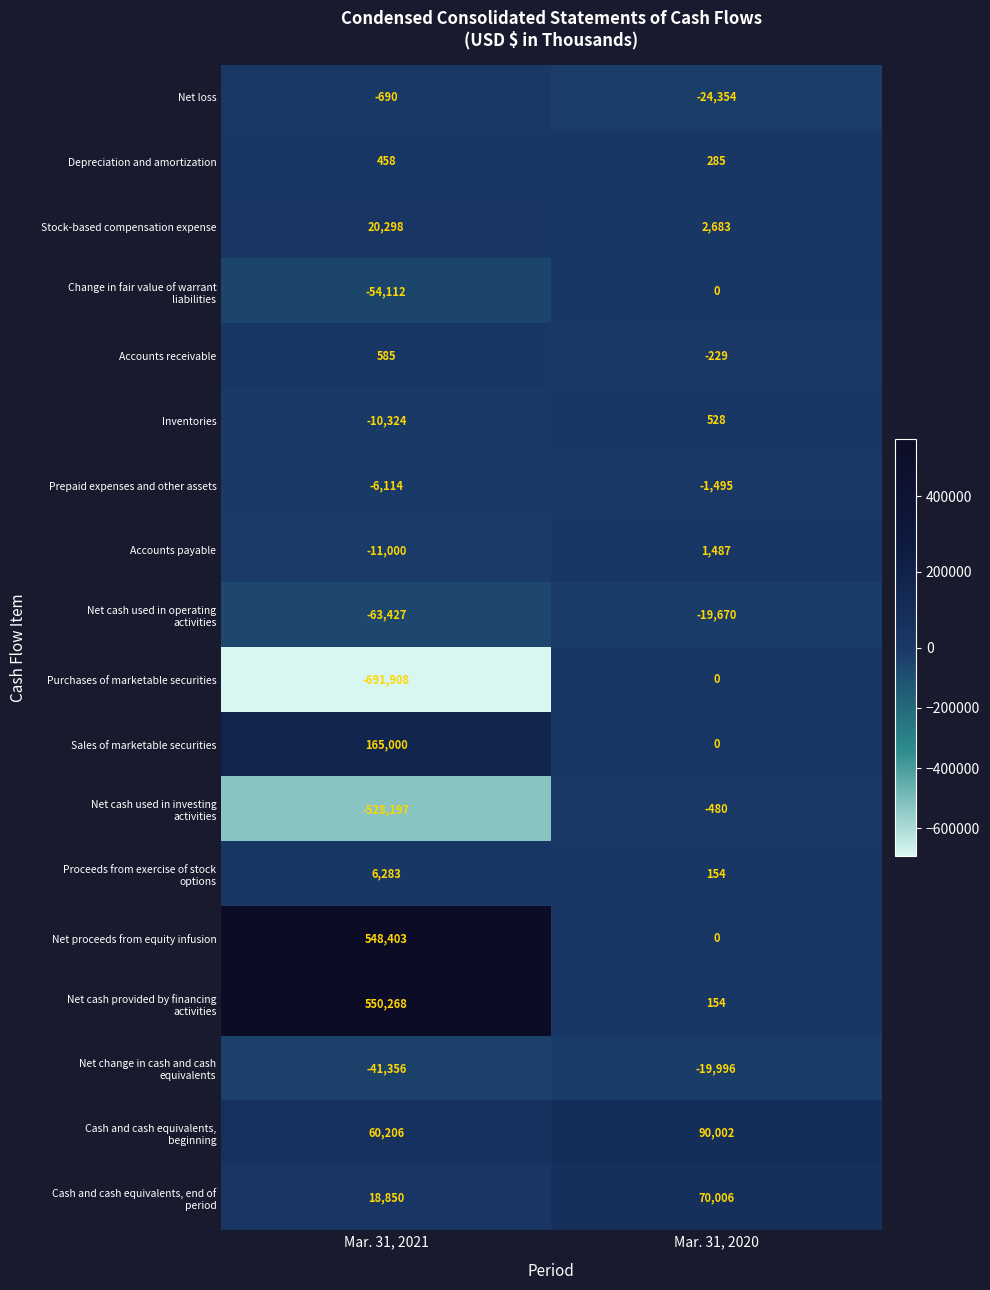

What is the total value across all series at Mar. 31, 2020?

99075